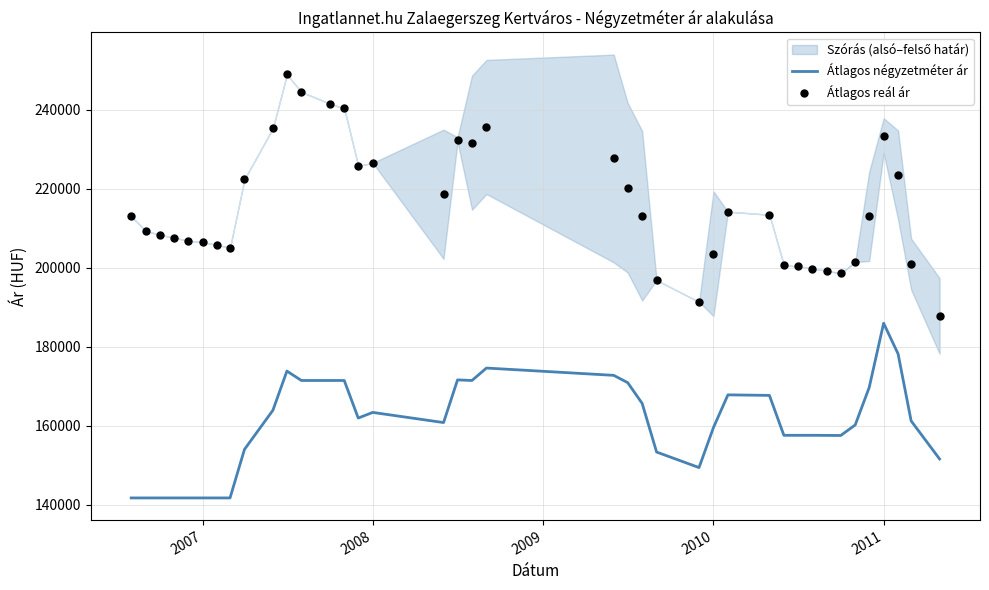

Which series has the widest spread of Y values?

Átlagos reál ár